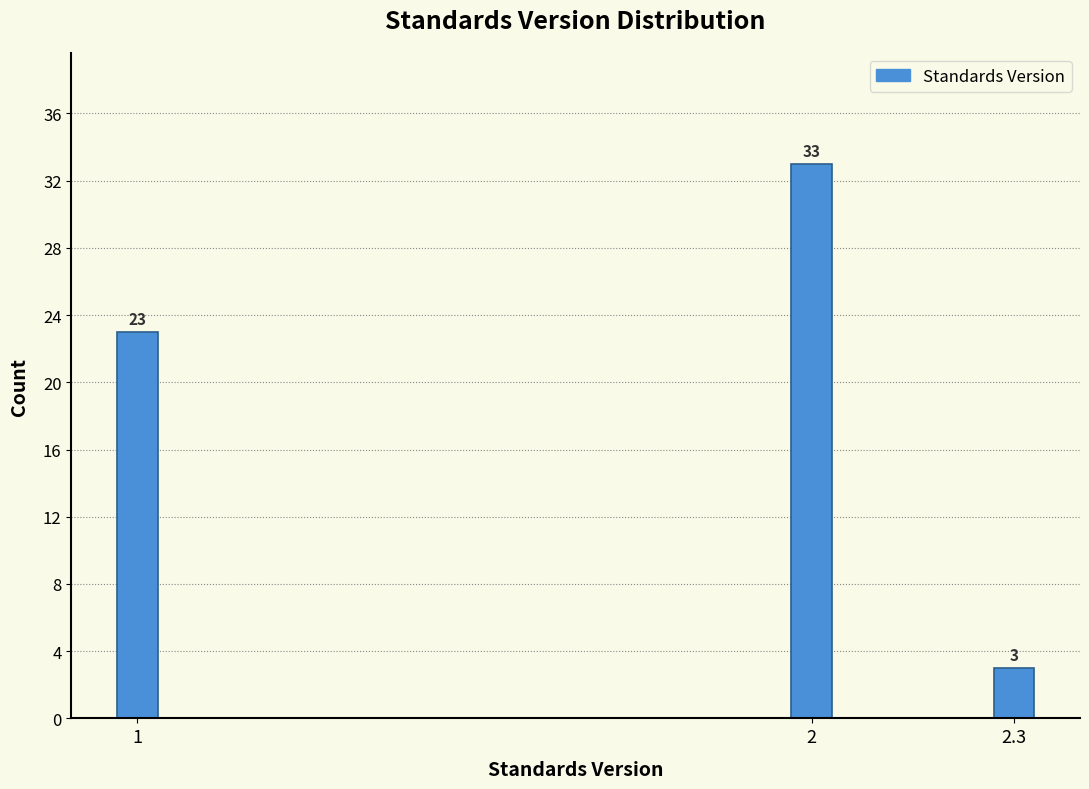

Reading right to left, transcribe all the data shown in this chart.

2.3=3	2=33	1=23